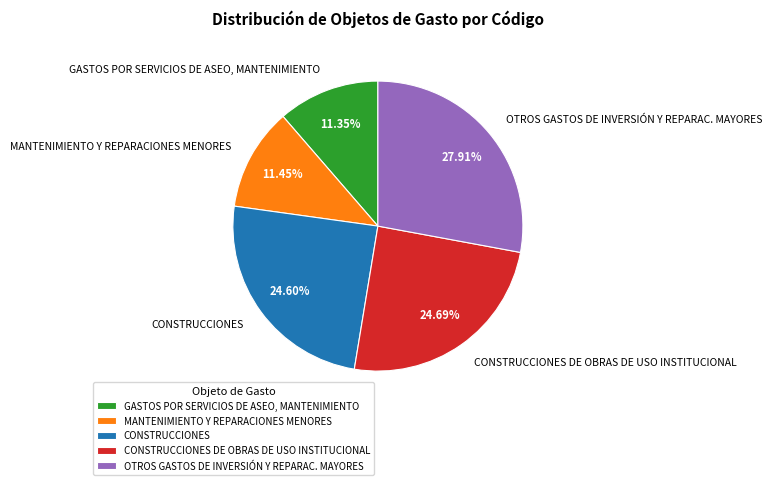

Rank the categories by value from lowest to highest.

GASTOS POR SERVICIOS DE ASEO, MANTENIMIENTO, MANTENIMIENTO Y REPARACIONES MENORES, CONSTRUCCIONES, CONSTRUCCIONES DE OBRAS DE USO INSTITUCIONAL, OTROS GASTOS DE INVERSIÓN Y REPARAC. MAYORES